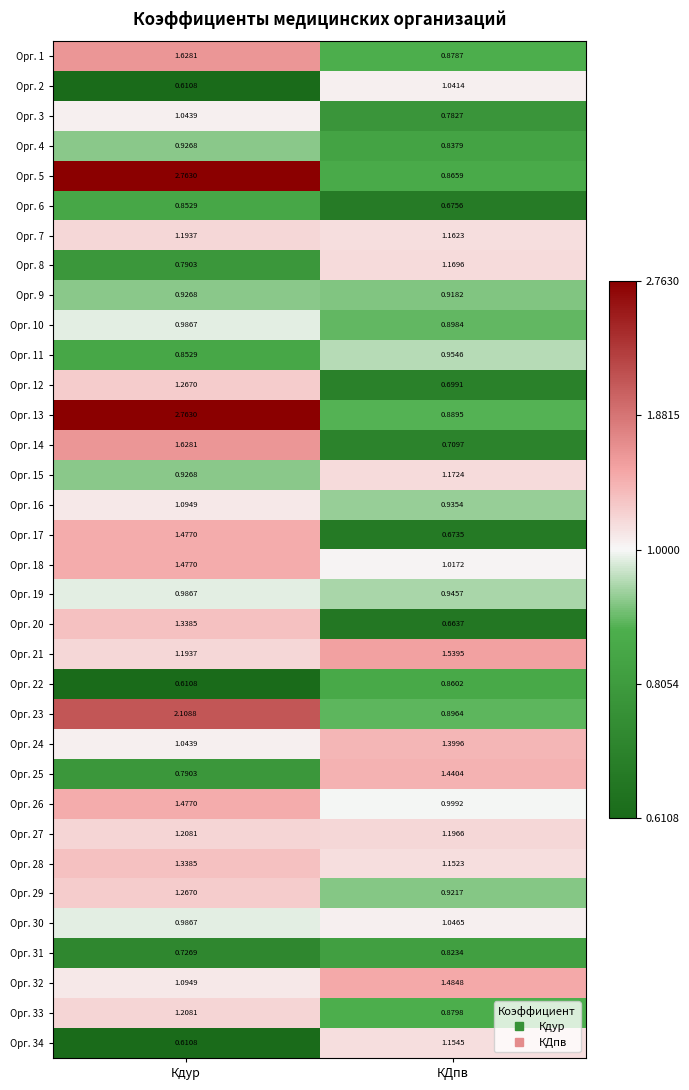

At КДпв, list the series in order from smallest to largest.

Орг. 20, Орг. 17, Орг. 6, Орг. 12, Орг. 14, Орг. 3, Орг. 31, Орг. 4, Орг. 22, Орг. 5, Орг. 1, Орг. 33, Орг. 13, Орг. 23, Орг. 10, Орг. 9, Орг. 29, Орг. 16, Орг. 19, Орг. 11, Орг. 26, Орг. 18, Орг. 2, Орг. 30, Орг. 28, Орг. 34, Орг. 7, Орг. 8, Орг. 15, Орг. 27, Орг. 24, Орг. 25, Орг. 32, Орг. 21